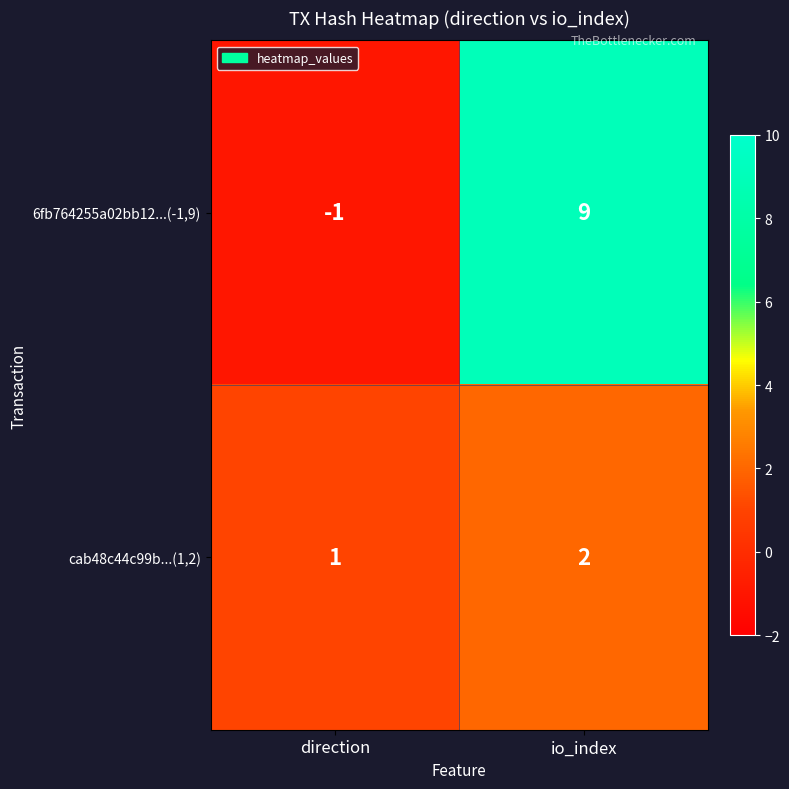

What is the sum of the cab48c44c99b...(1,2) values at direction and io_index?

3